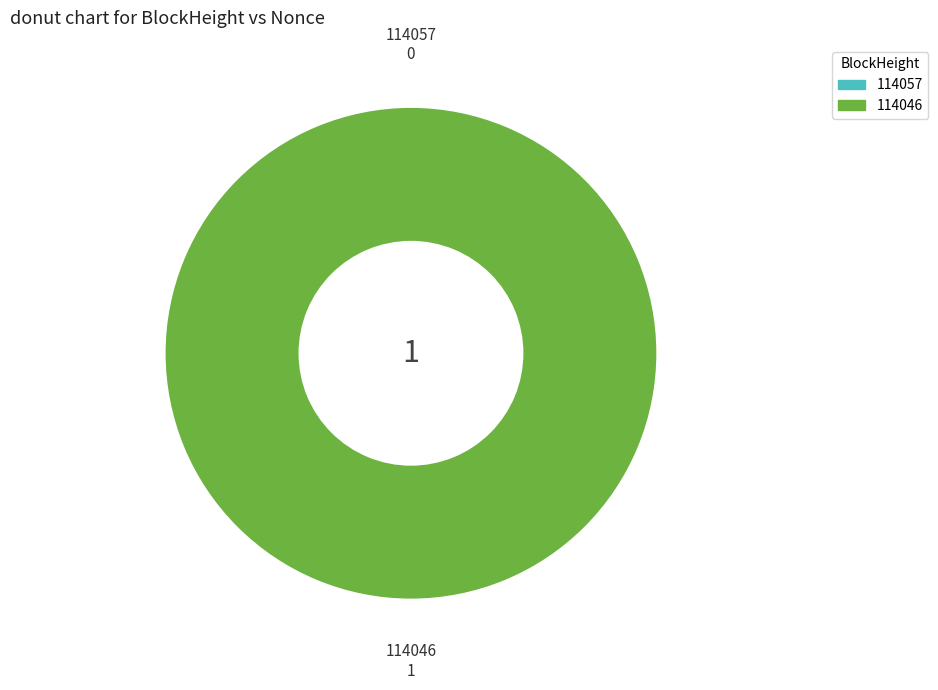

Rank the categories by value from highest to lowest.

114046, 114057